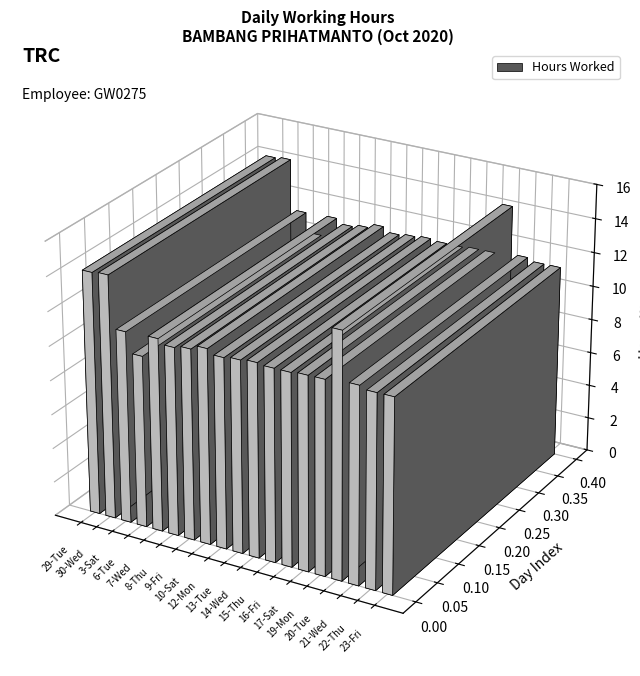

How many distinct data groups are displayed?

1